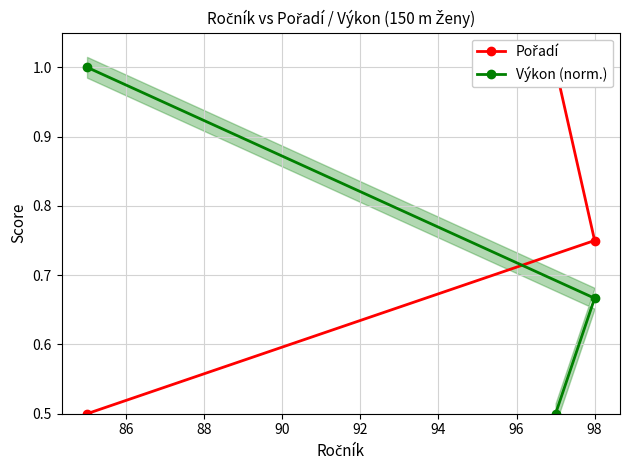

What is the lowest value of the Výkon (norm.) series?

0.5